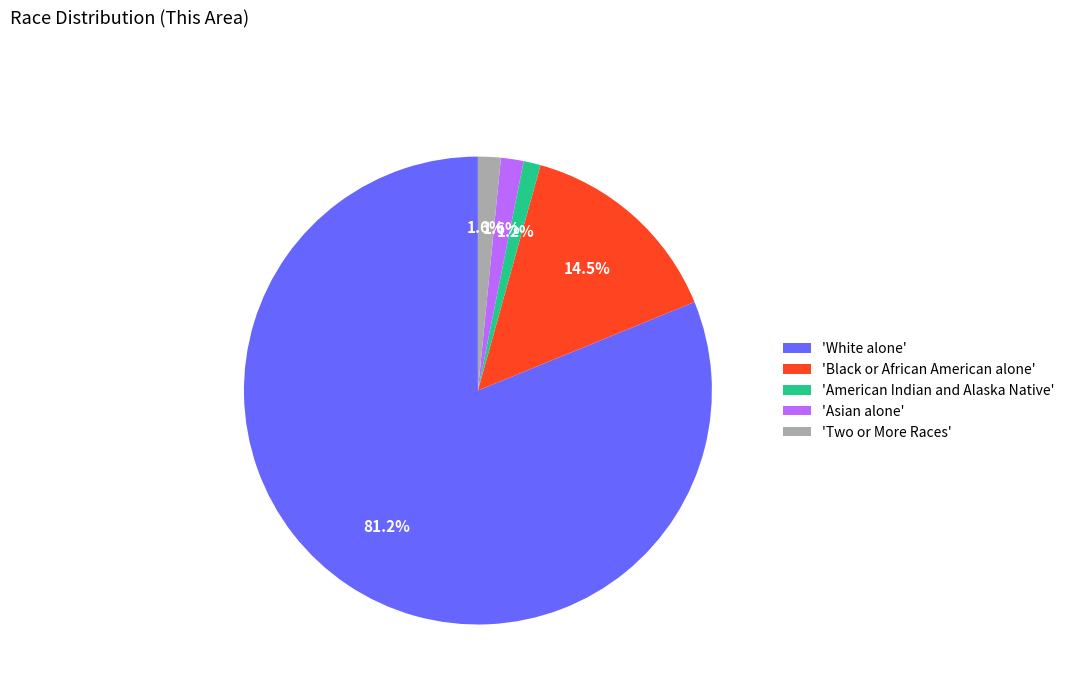

What portion of the pie excludes 'Asian alone'?

98.4%